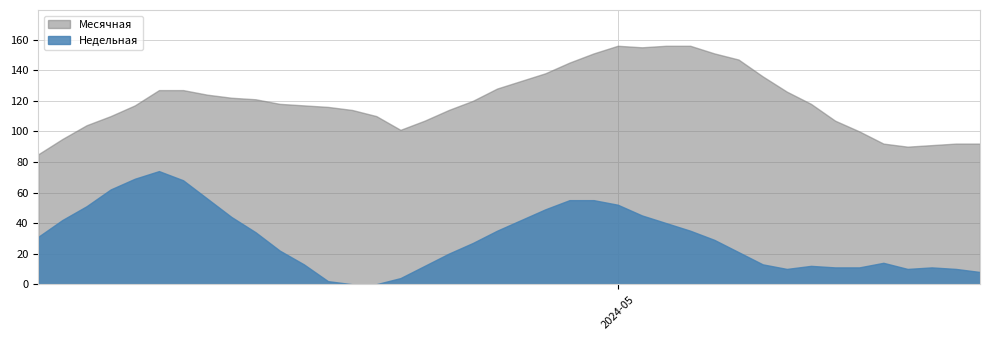

Rank the series at 26 from lowest to highest value.

Недельная, Месячная